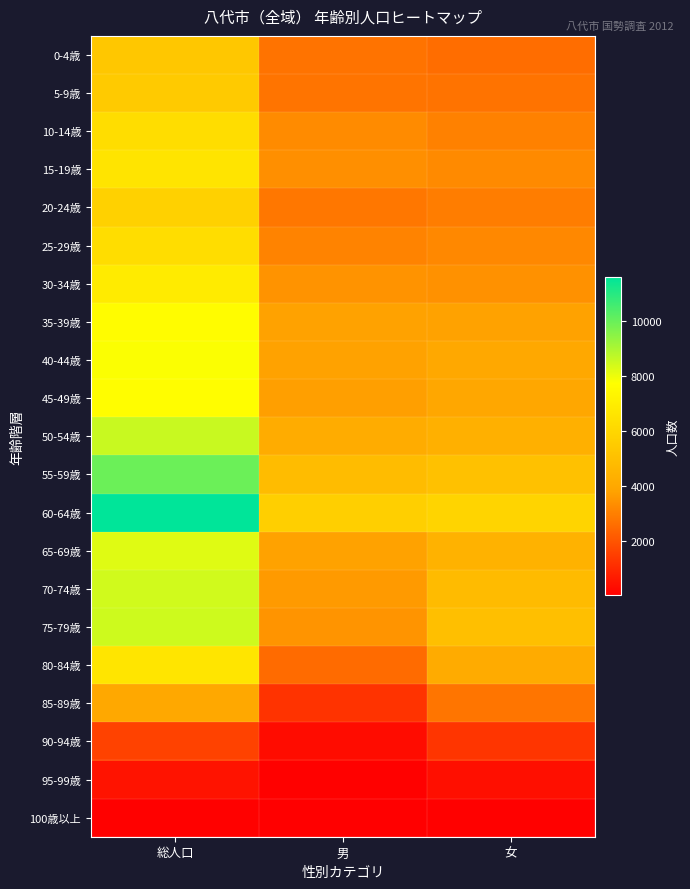

Reading left to right, what are all the values shown in this chart?

0-4歳: 総人口=5304	男=2722	女=2582
5-9歳: 総人口=5435	男=2731	女=2704
10-14歳: 総人口=6274	男=3253	女=3021
15-19歳: 総人口=6591	男=3352	女=3239
20-24歳: 総人口=5744	男=2809	女=2935
25-29歳: 総人口=6259	男=3079	女=3180
30-34歳: 総人口=6871	男=3450	女=3421
35-39歳: 総人口=7589	男=3785	女=3804
40-44歳: 総人口=7770	男=3791	女=3979
45-49歳: 総人口=7659	男=3717	女=3942
50-54歳: 総人口=8529	男=4189	女=4340
55-59歳: 総人口=9930	男=4865	女=5065
60-64歳: 総人口=11575	男=5671	女=5904
65-69歳: 総人口=8195	男=3787	女=4408
70-74歳: 総人口=8430	男=3610	女=4820
75-79歳: 総人口=8464	男=3482	女=4982
80-84歳: 総人口=6622	男=2509	女=4113
85-89歳: 総人口=3986	男=1226	女=2760
90-94歳: 総人口=1564	男=307	女=1257
95-99歳: 総人口=465	男=72	女=393
100歳以上: 総人口=72	男=12	女=60